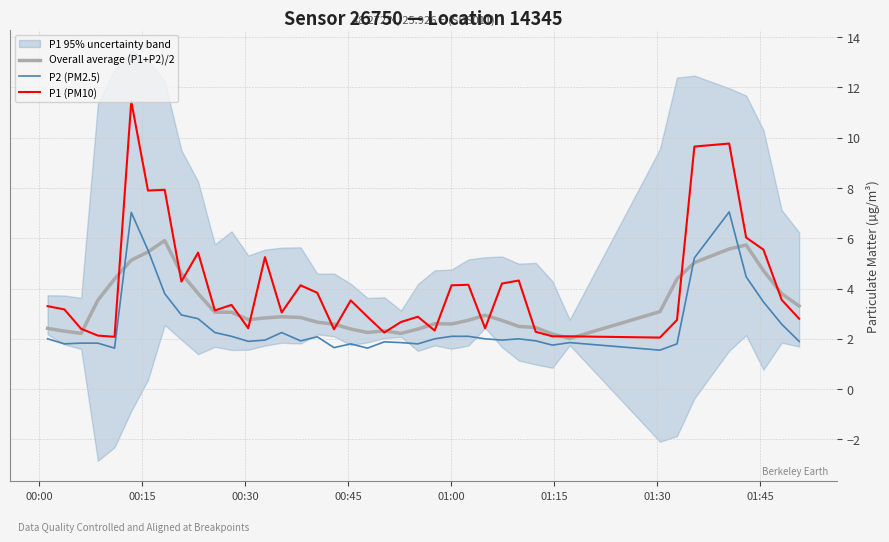

Does the chart have visible grid lines?

Yes